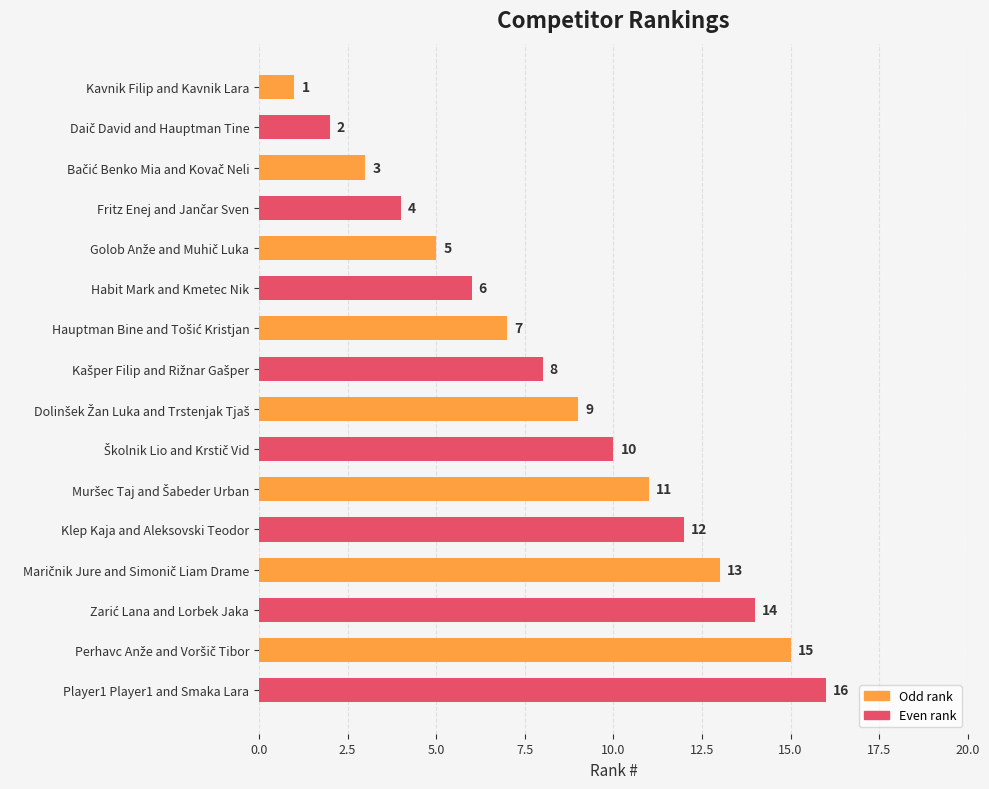

What is the sum of all values?

136